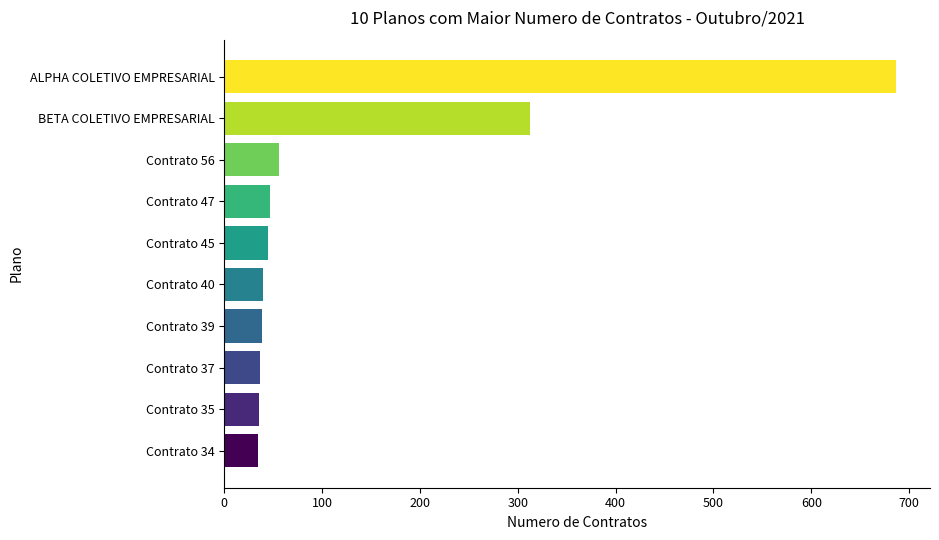

What is the change in value from Contrato 40 to ALPHA COLETIVO EMPRESARIAL?

+647